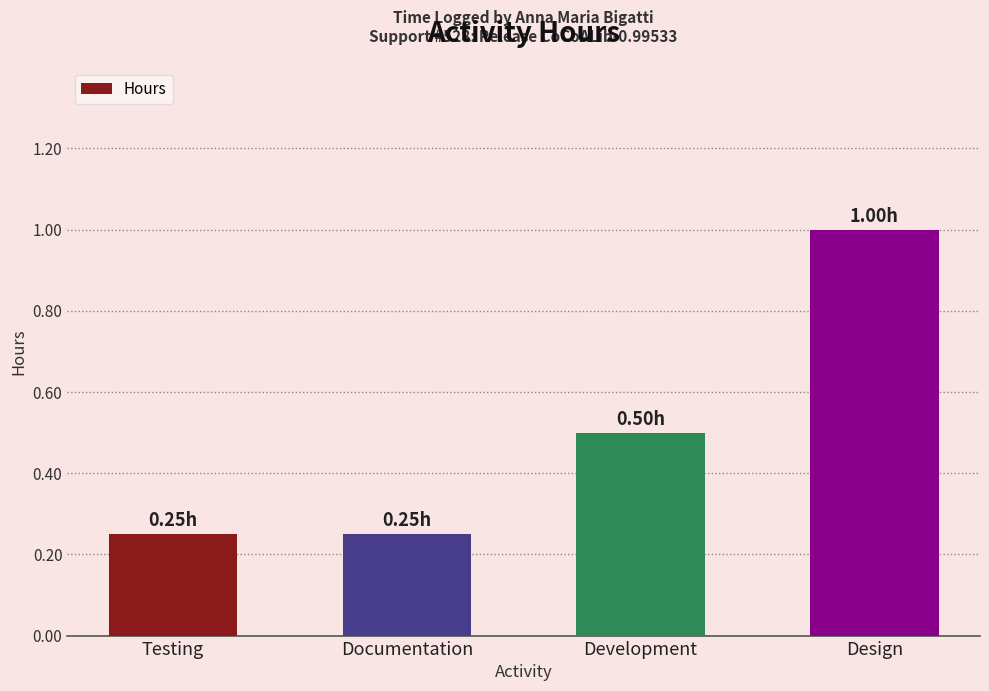

Count the values in the range 0 to 1.

4